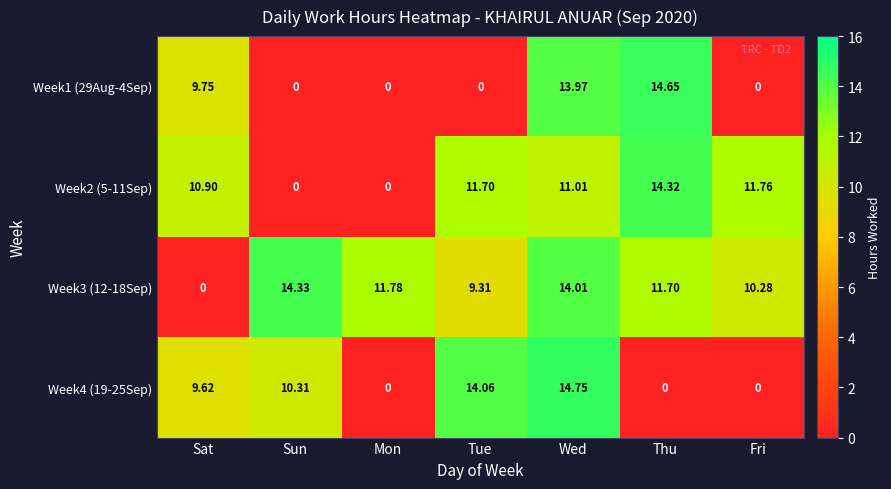

Which label corresponds to the largest value in the chart?

Wed